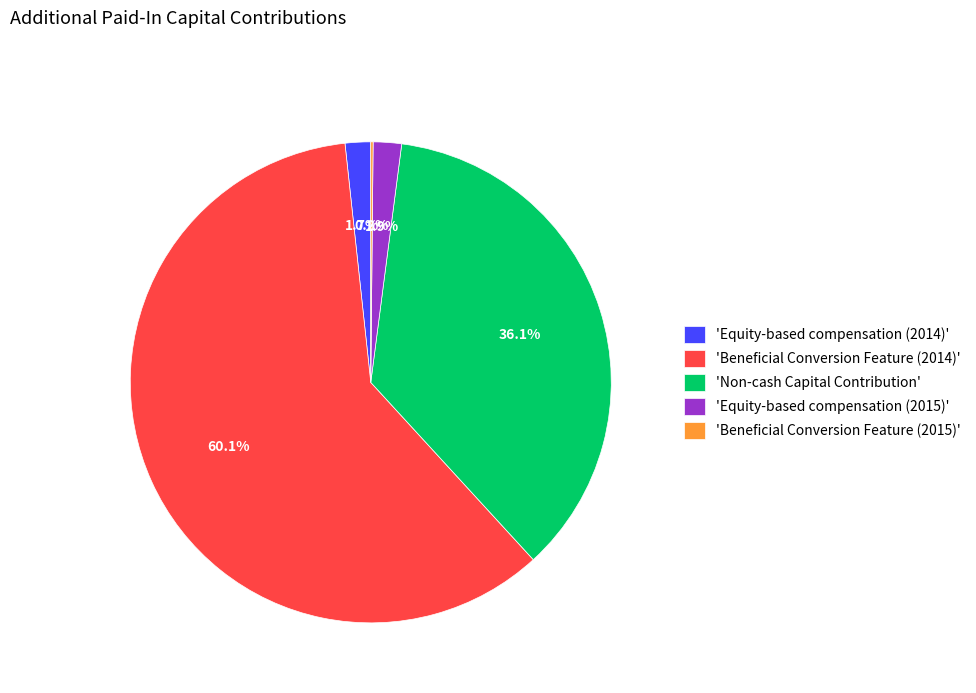

How much of the chart is everything except 'Equity-based compensation (2014)'?

98.3%